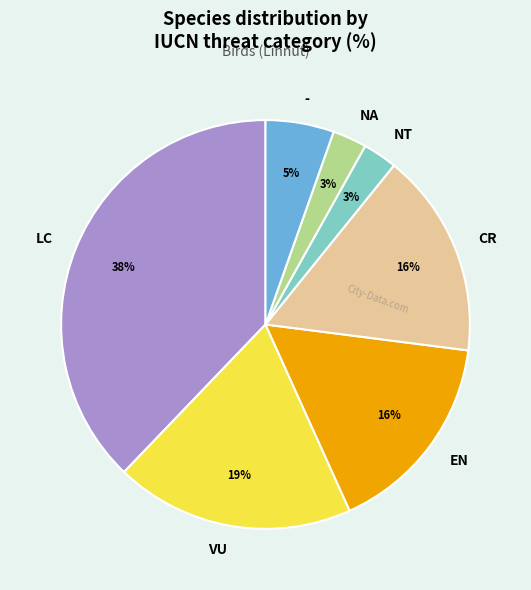

Which slice is the largest?

LC